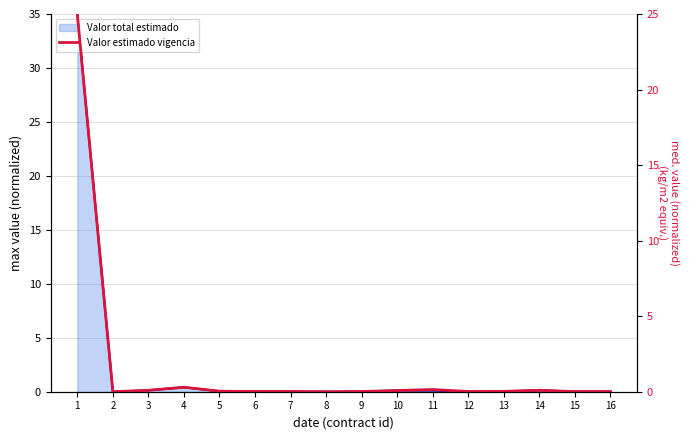

How many lines are shown in the chart?

1